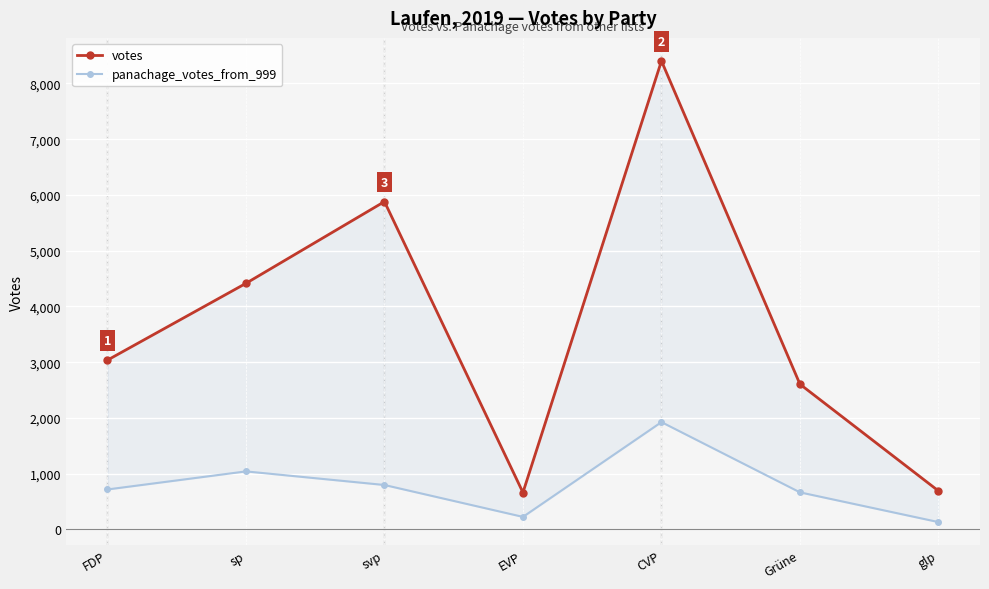

Which has a higher value, FDP or svp?

svp